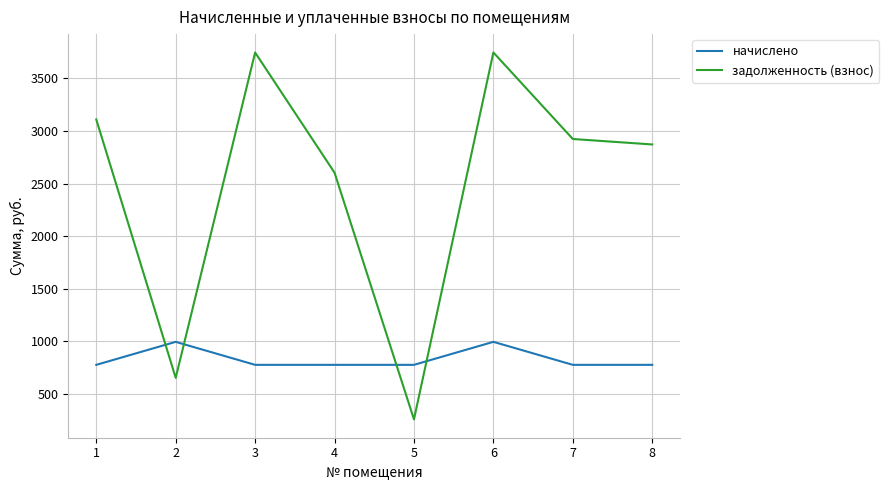

How many lines are shown in the chart?

2